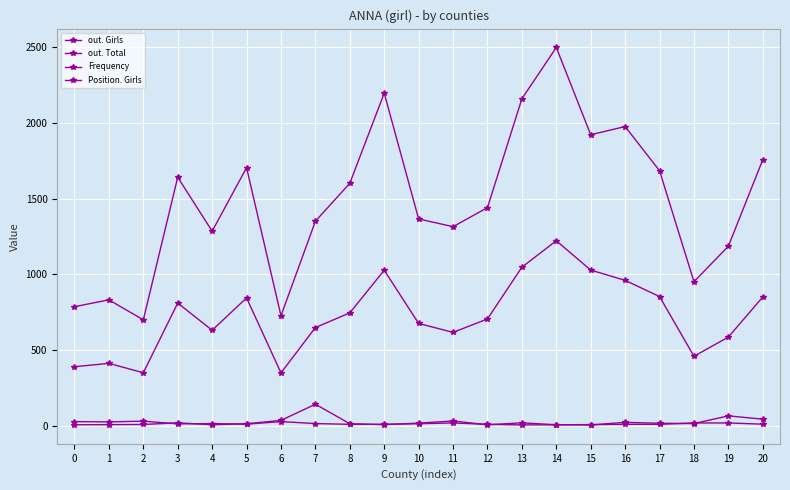

At how many categories does at least one series exceed 222?

21